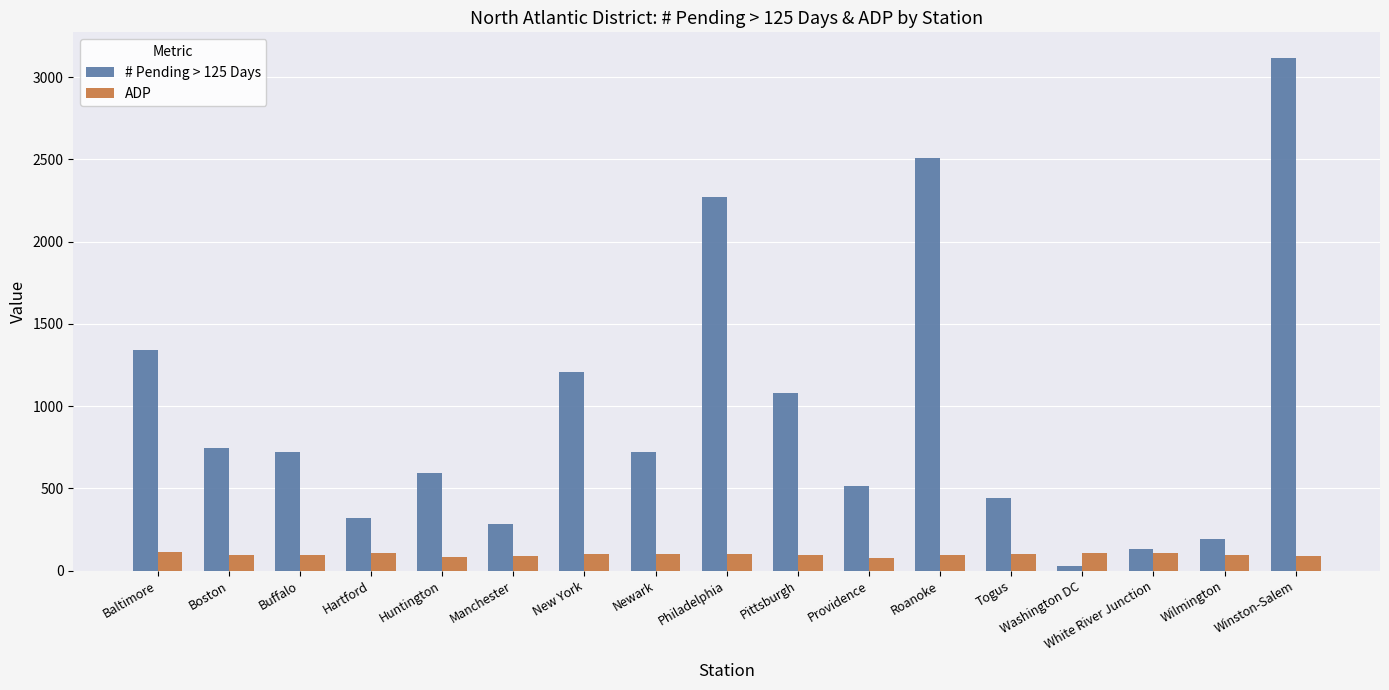

The value of # Pending > 125 Days at Philadelphia is 3744.6. True or false?

False